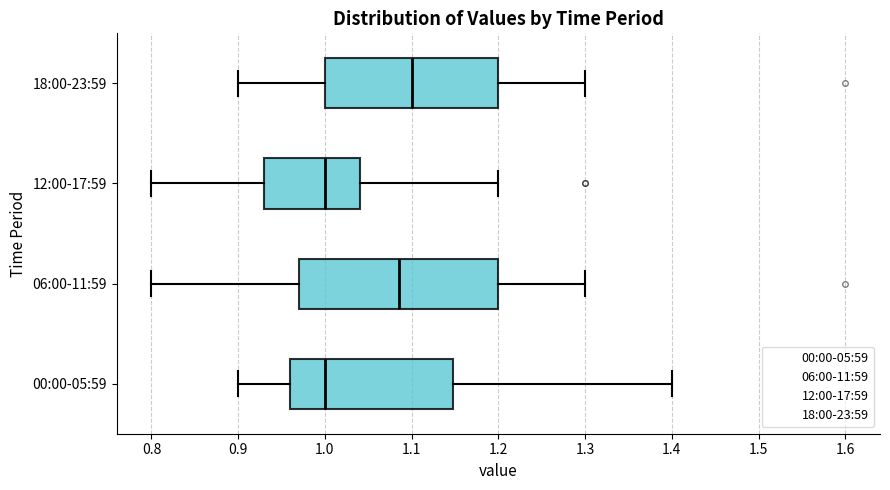

Reading bottom to top, read every box against the x-axis: the position of its median line, the range the box covers, and the ends of its whiskers. The values are not printed on the chart, so give them approximately, as read against the axis.

00:00-05:59: median 1.00, box 0.96 to 1.15, whiskers 0.90 to 1.40
06:00-11:59: median 1.09, box 0.97 to 1.20, whiskers 0.80 to 1.30
12:00-17:59: median 1.00, box 0.93 to 1.04, whiskers 0.80 to 1.20
18:00-23:59: median 1.10, box 1.00 to 1.20, whiskers 0.90 to 1.30